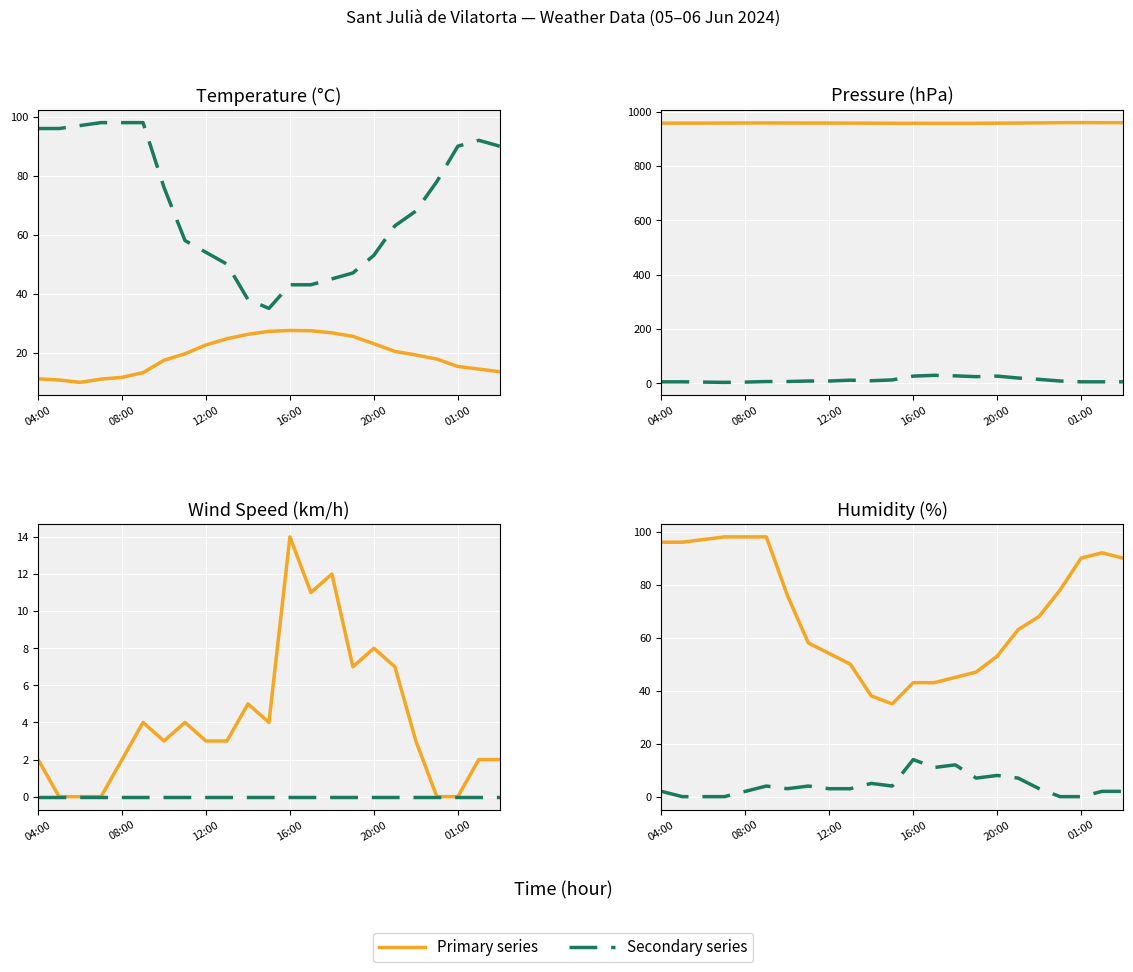

What is the average value of the Secondary series?

4